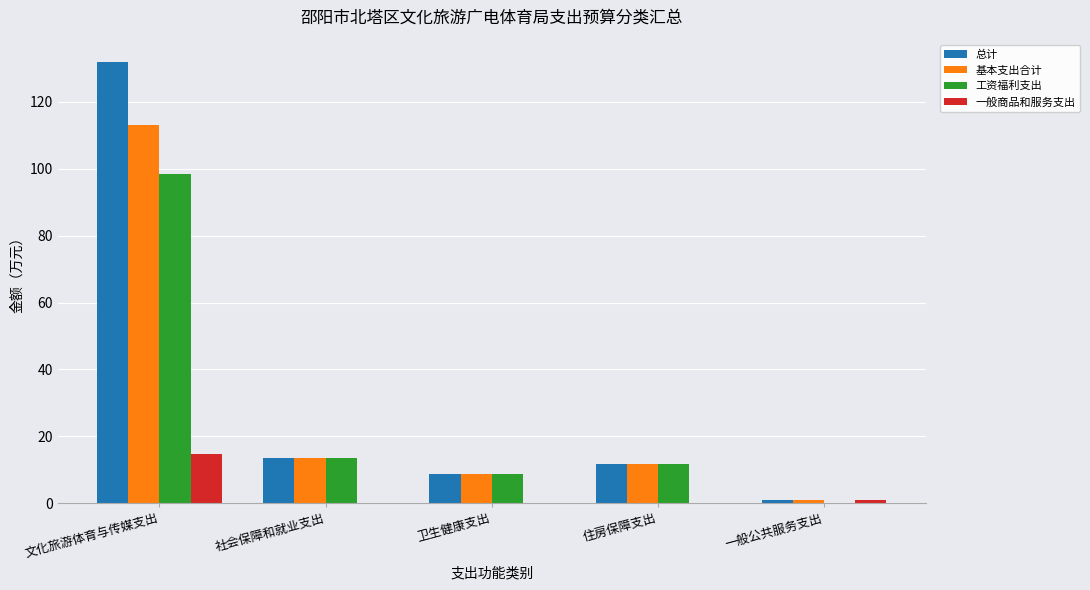

Is the value of 一般商品和服务支出 at 住房保障支出 greater than the value of 工资福利支出 at 住房保障支出?

No